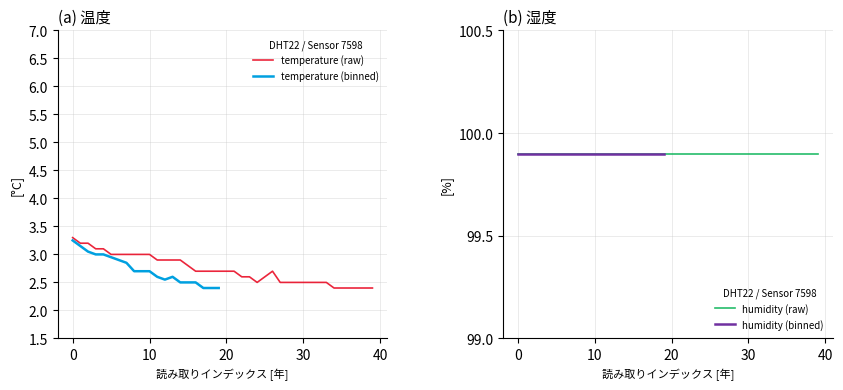

What is the minimum value for temperature (raw)?

2.4